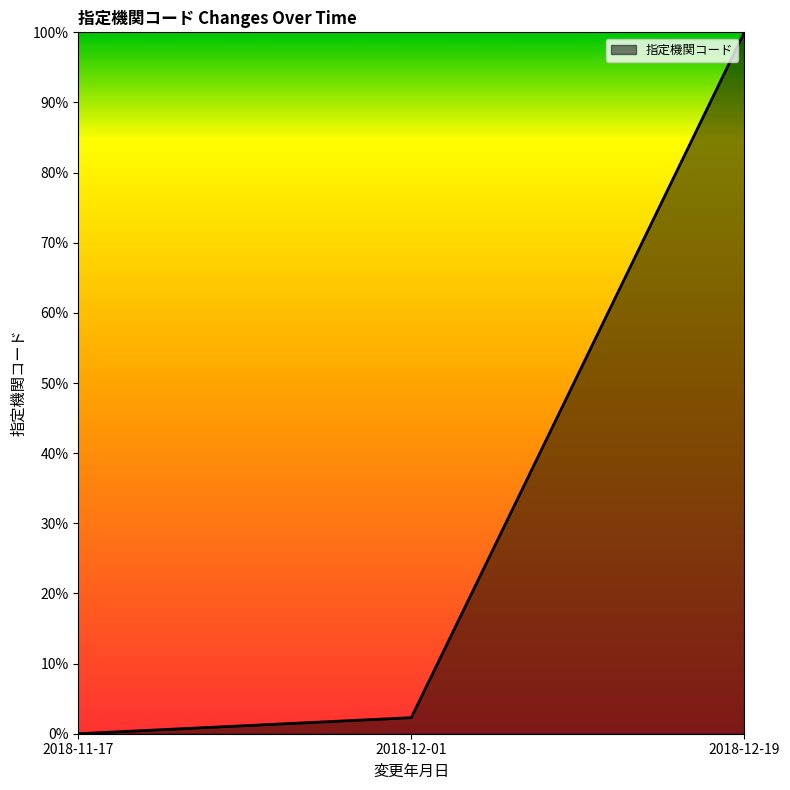

The chart shows a value of 0.0 at 2018-12-01. True or false?

False